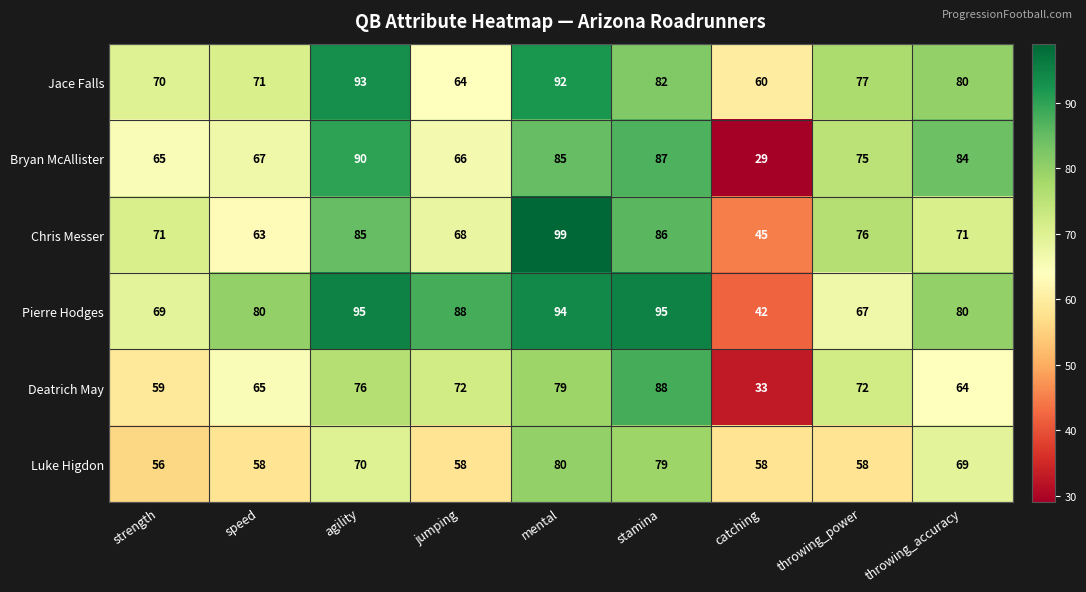

Rank the series by their maximum value, from lowest to highest.

Luke Higdon, Deatrich May, Bryan McAllister, Jace Falls, Pierre Hodges, Chris Messer